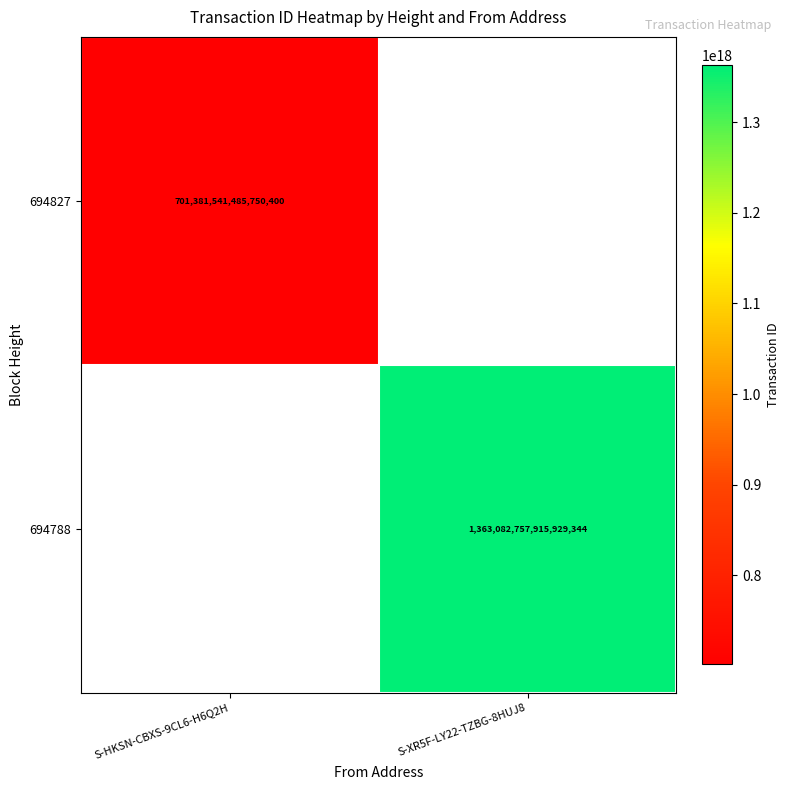

Is it true that 694788 equals 1363082757915929344 at S-XR5F-LY22-TZBG-8HUJ8?

True